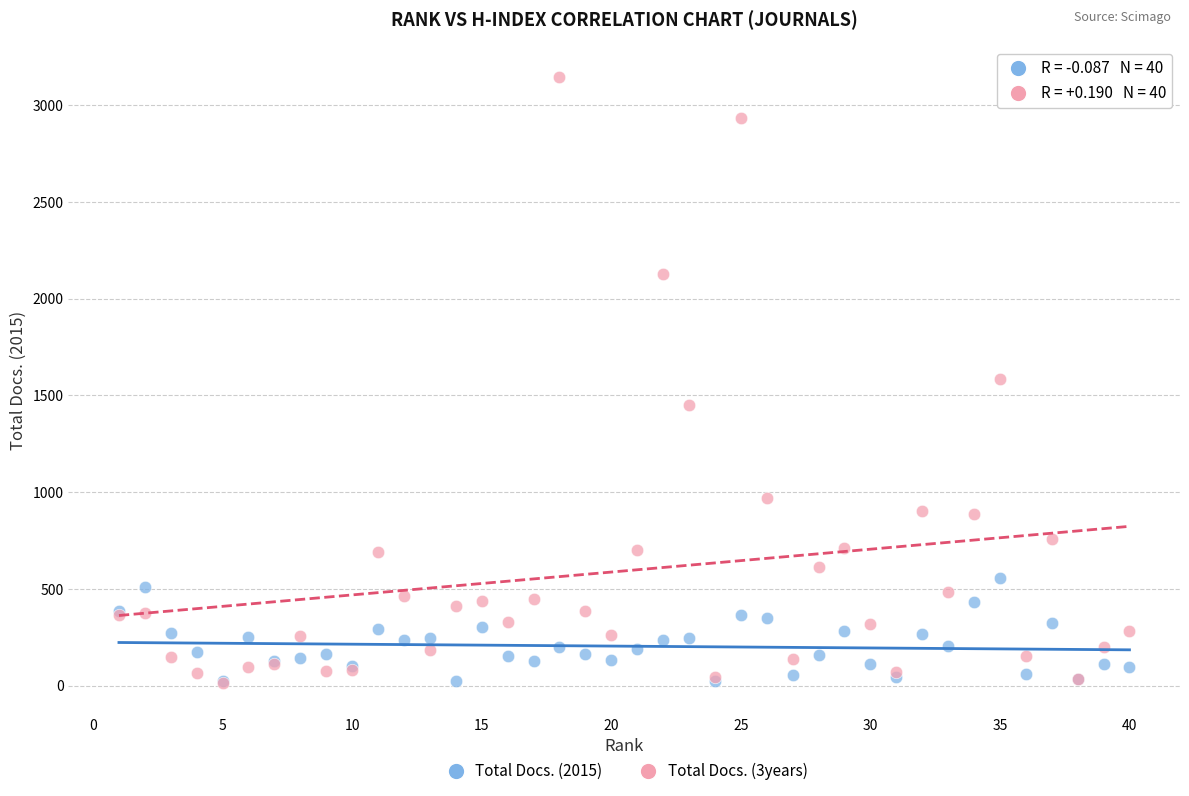

What are all the series names shown in the legend?

Total Docs. (2015), Total Docs. (3years)